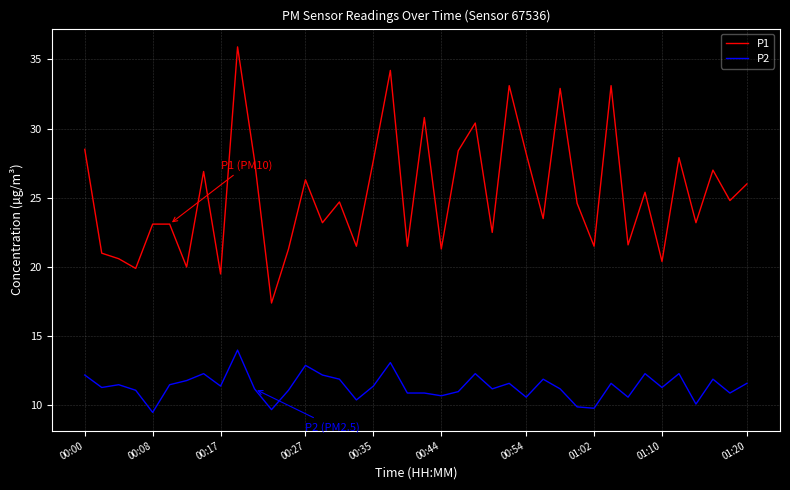

What is the difference between the maximum and minimum values in the P1 series?

18.5